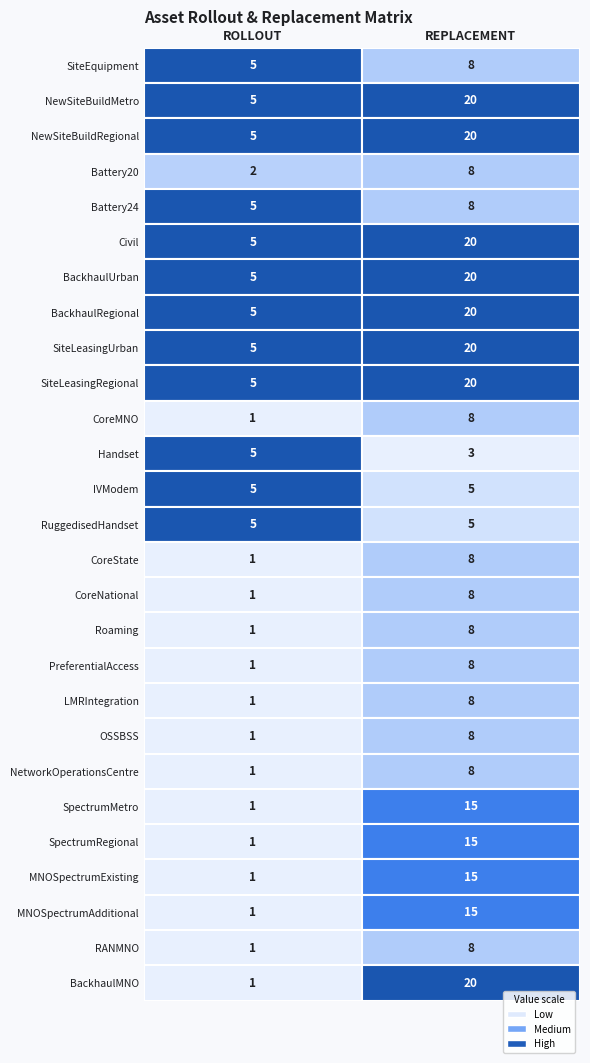

Reading left to right, extract all data points from this chart.

SiteEquipment: ROLLOUT=5	REPLACEMENT=8
NewSiteBuildMetro: ROLLOUT=5	REPLACEMENT=20
NewSiteBuildRegional: ROLLOUT=5	REPLACEMENT=20
Battery20: ROLLOUT=2	REPLACEMENT=8
Battery24: ROLLOUT=5	REPLACEMENT=8
Civil: ROLLOUT=5	REPLACEMENT=20
BackhaulUrban: ROLLOUT=5	REPLACEMENT=20
BackhaulRegional: ROLLOUT=5	REPLACEMENT=20
SiteLeasingUrban: ROLLOUT=5	REPLACEMENT=20
SiteLeasingRegional: ROLLOUT=5	REPLACEMENT=20
CoreMNO: ROLLOUT=1	REPLACEMENT=8
Handset: ROLLOUT=5	REPLACEMENT=3
IVModem: ROLLOUT=5	REPLACEMENT=5
RuggedisedHandset: ROLLOUT=5	REPLACEMENT=5
CoreState: ROLLOUT=1	REPLACEMENT=8
CoreNational: ROLLOUT=1	REPLACEMENT=8
Roaming: ROLLOUT=1	REPLACEMENT=8
PreferentialAccess: ROLLOUT=1	REPLACEMENT=8
LMRIntegration: ROLLOUT=1	REPLACEMENT=8
OSSBSS: ROLLOUT=1	REPLACEMENT=8
NetworkOperationsCentre: ROLLOUT=1	REPLACEMENT=8
SpectrumMetro: ROLLOUT=1	REPLACEMENT=15
SpectrumRegional: ROLLOUT=1	REPLACEMENT=15
MNOSpectrumExisting: ROLLOUT=1	REPLACEMENT=15
MNOSpectrumAdditional: ROLLOUT=1	REPLACEMENT=15
RANMNO: ROLLOUT=1	REPLACEMENT=8
BackhaulMNO: ROLLOUT=1	REPLACEMENT=20